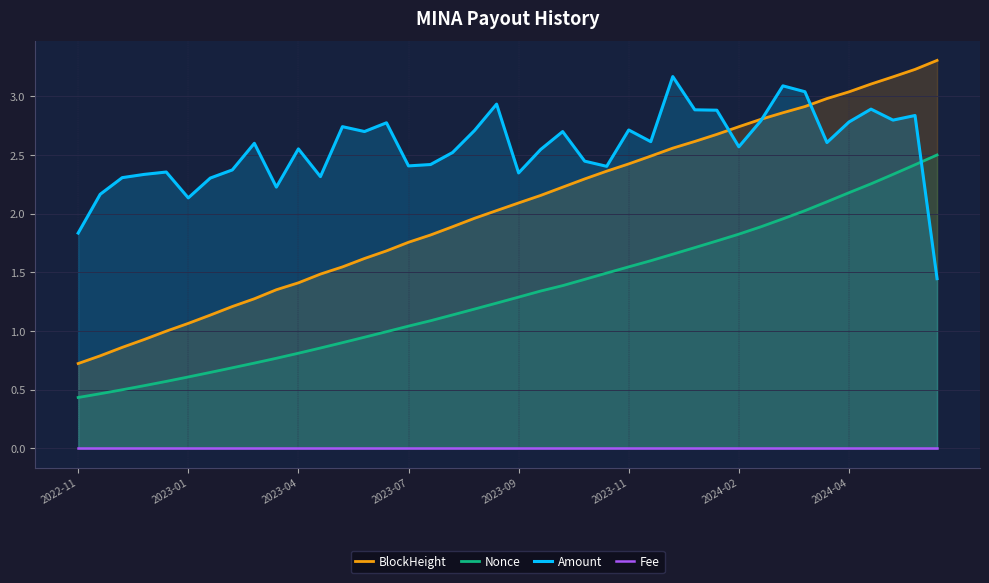

Reading left to right, list all the values displayed in this chart.

BlockHeight: 0.7	0.8	0.9	0.9	1.0	1.1	1.1	1.2	1.3	1.4	1.4	1.5	1.5	1.6	1.7	1.8	1.8	1.9	2.0	2.0	2.1	2.2	2.2	2.3	2.4	2.4	2.5	2.6	2.6	2.7	2.7	2.8	2.9	2.9	3.0	3.0	3.1	3.2	3.2	3.3
Nonce: 0.4	0.5	0.5	0.5	0.6	0.6	0.6	0.7	0.7	0.8	0.8	0.9	0.9	0.9	1.0	1.0	1.1	1.1	1.2	1.2	1.3	1.3	1.4	1.4	1.5	1.5	1.6	1.7	1.7	1.8	1.8	1.9	2.0	2.0	2.1	2.2	2.3	2.3	2.4	2.5
Amount: 1.8	2.2	2.3	2.3	2.4	2.1	2.3	2.4	2.6	2.2	2.6	2.3	2.7	2.7	2.8	2.4	2.4	2.5	2.7	2.9	2.3	2.5	2.7	2.4	2.4	2.7	2.6	3.2	2.9	2.9	2.6	2.8	3.1	3.0	2.6	2.8	2.9	2.8	2.8	1.4
Fee: 0.0	0.0	0.0	0.0	0.0	0.0	0.0	0.0	0.0	0.0	0.0	0.0	0.0	0.0	0.0	0.0	0.0	0.0	0.0	0.0	0.0	0.0	0.0	0.0	0.0	0.0	0.0	0.0	0.0	0.0	0.0	0.0	0.0	0.0	0.0	0.0	0.0	0.0	0.0	0.0